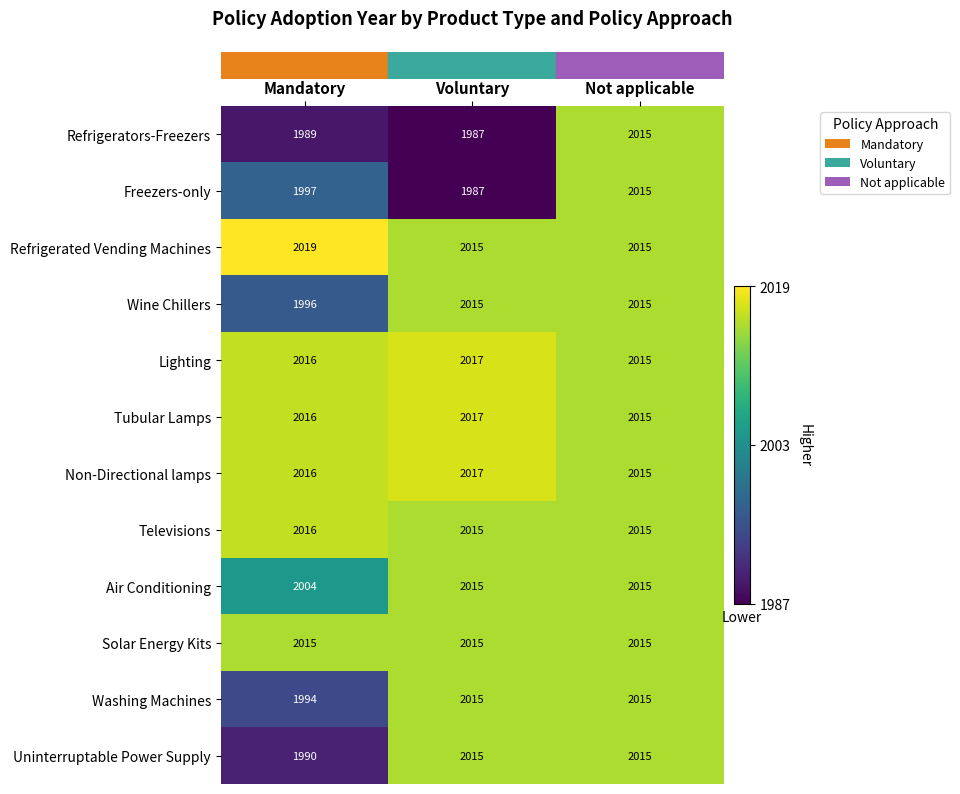

What is the average value of the Televisions series?

2015